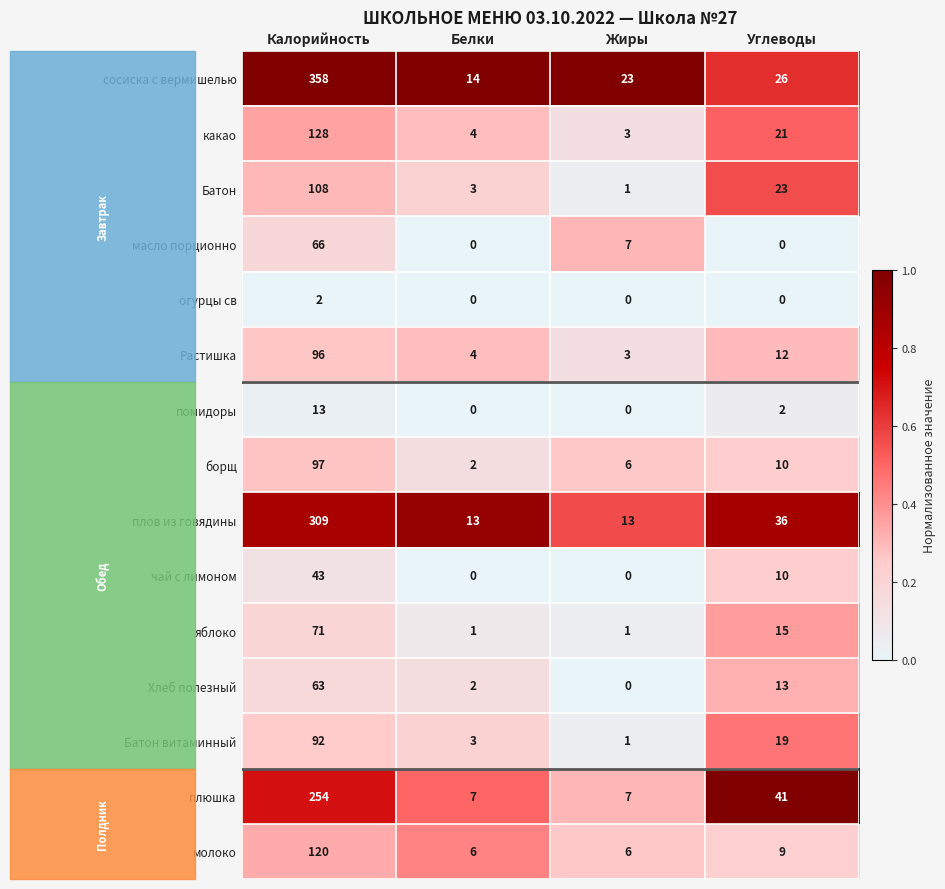

How many яблоко values are between 1 and 71?

4